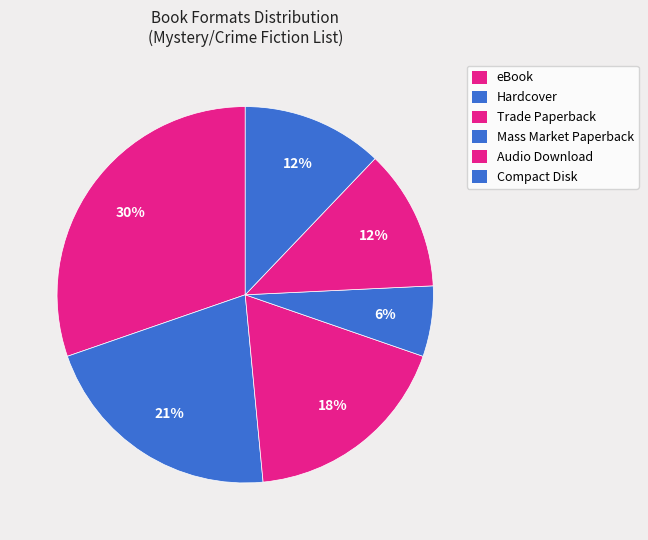

How many segments does this pie chart have?

6